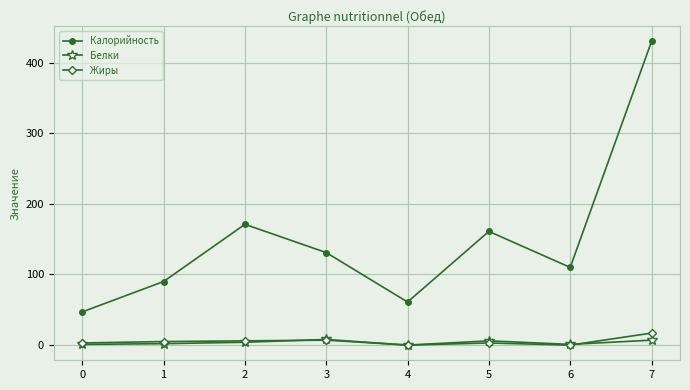

What are all the series names shown in the legend?

Калорийность, Белки, Жиры